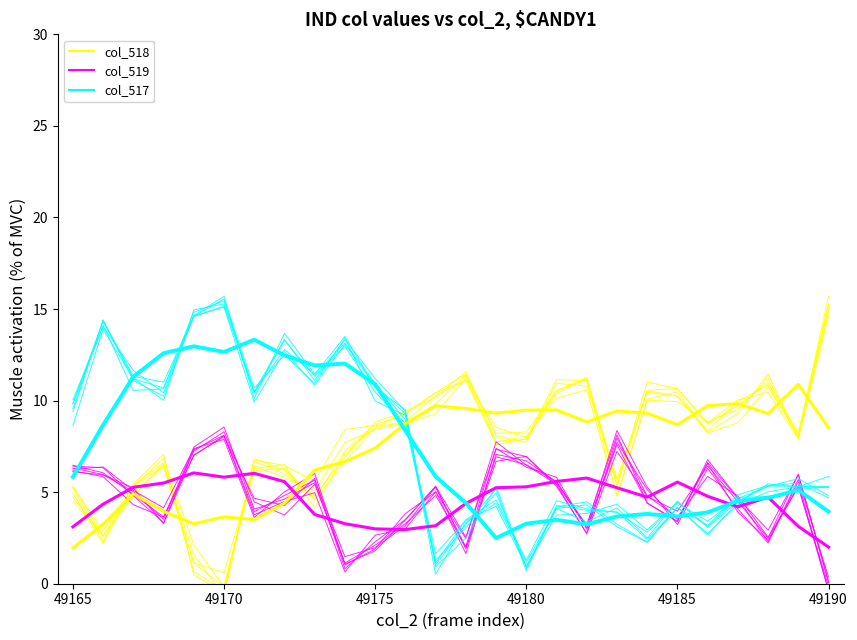

Does the chart display data point markers on the line(s)?

No